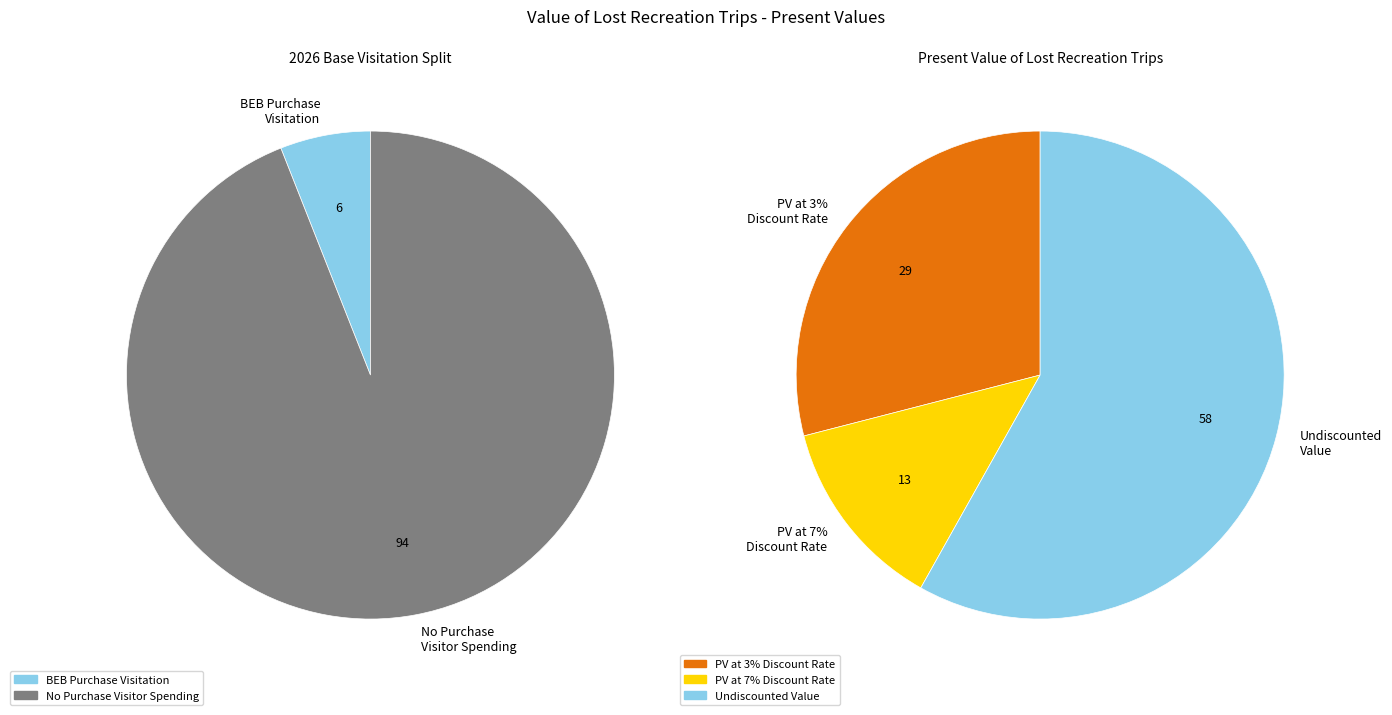

Is there any slice that represents more than half of the pie?

Yes